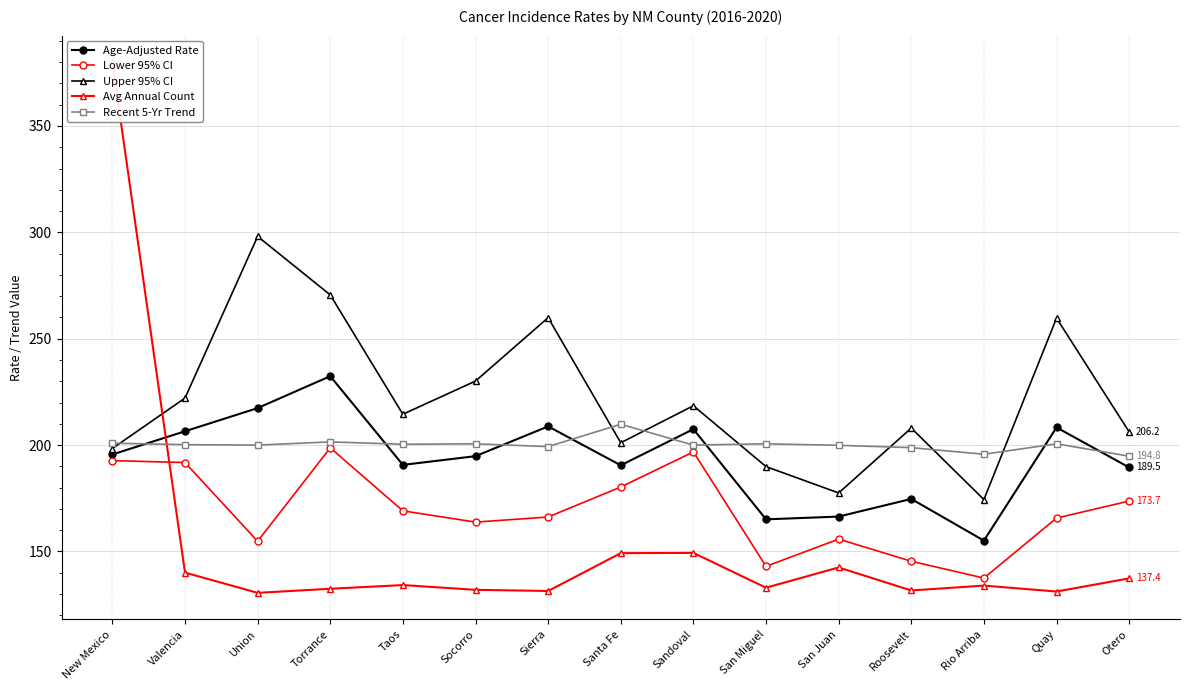

At San Juan, list the series in order from largest to smallest.

Recent 5-Yr Trend, Upper 95% CI, Age-Adjusted Rate, Lower 95% CI, Avg Annual Count